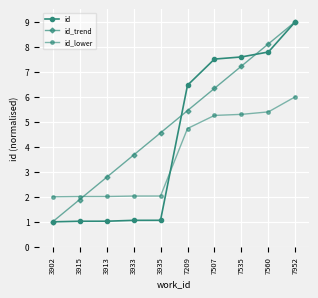

How many lines are shown in the chart?

3